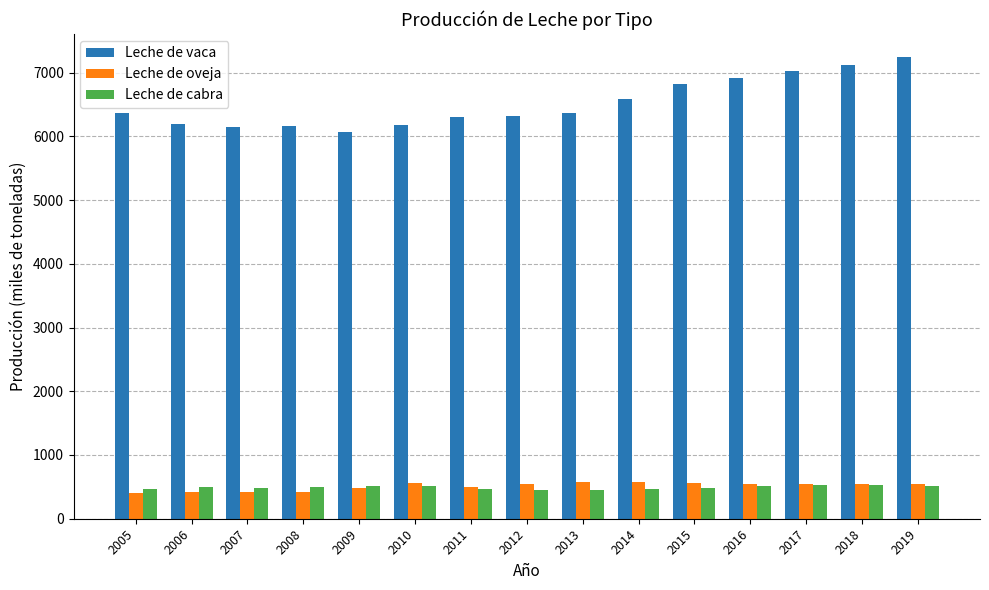

What is the total value across all series at 2008?

7074.8